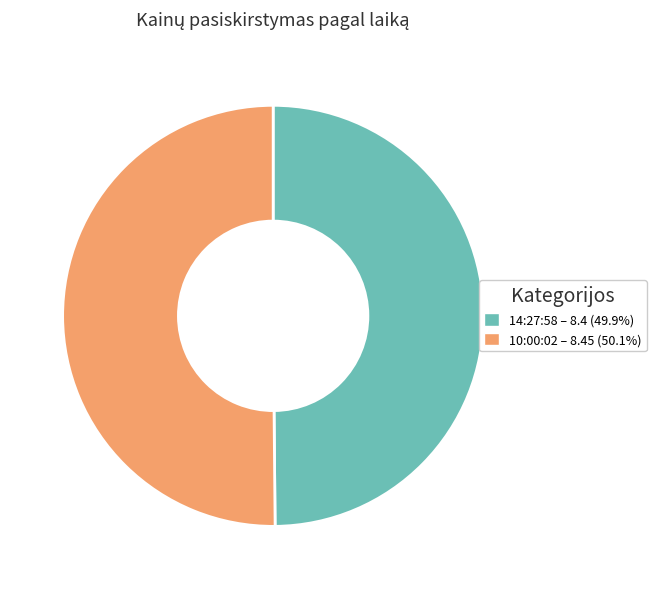

Do 14:27:58 and 10:00:02 together represent more than half of the pie?

Yes